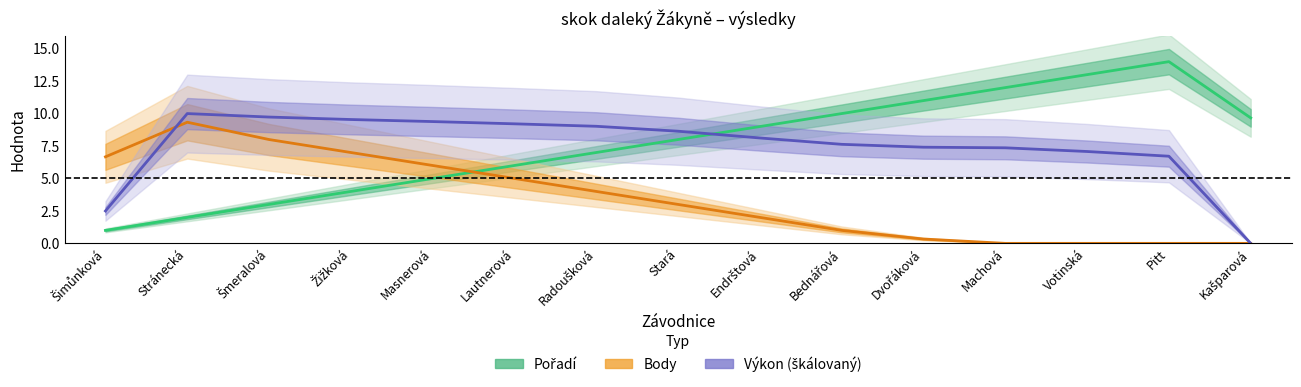

At which category does the chart reach its peak across all series?

Pitt